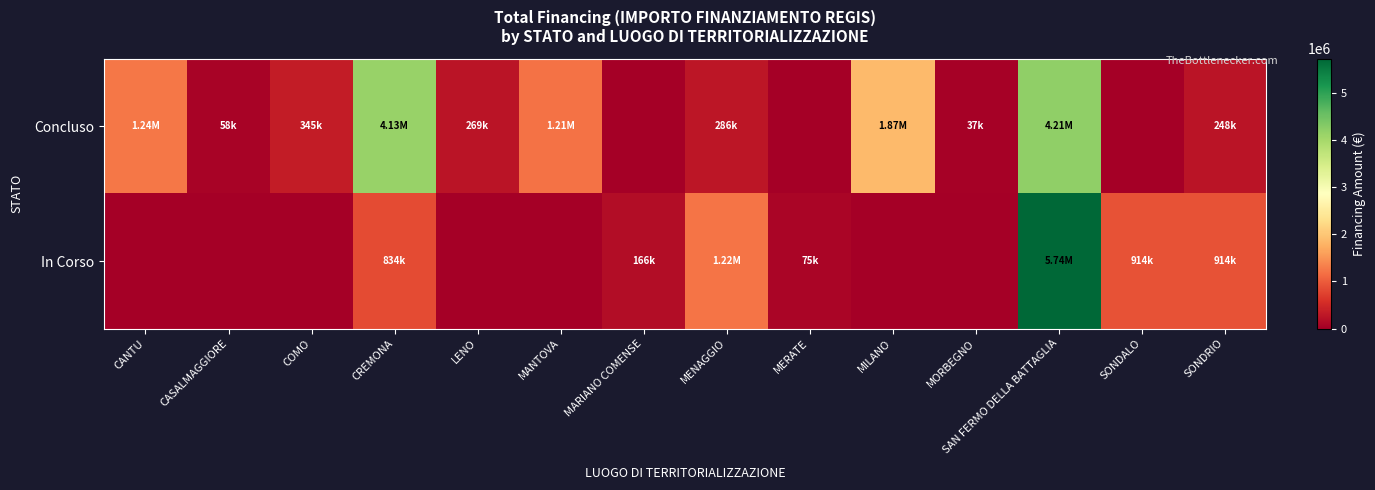

Count the number of categories in the chart.

14